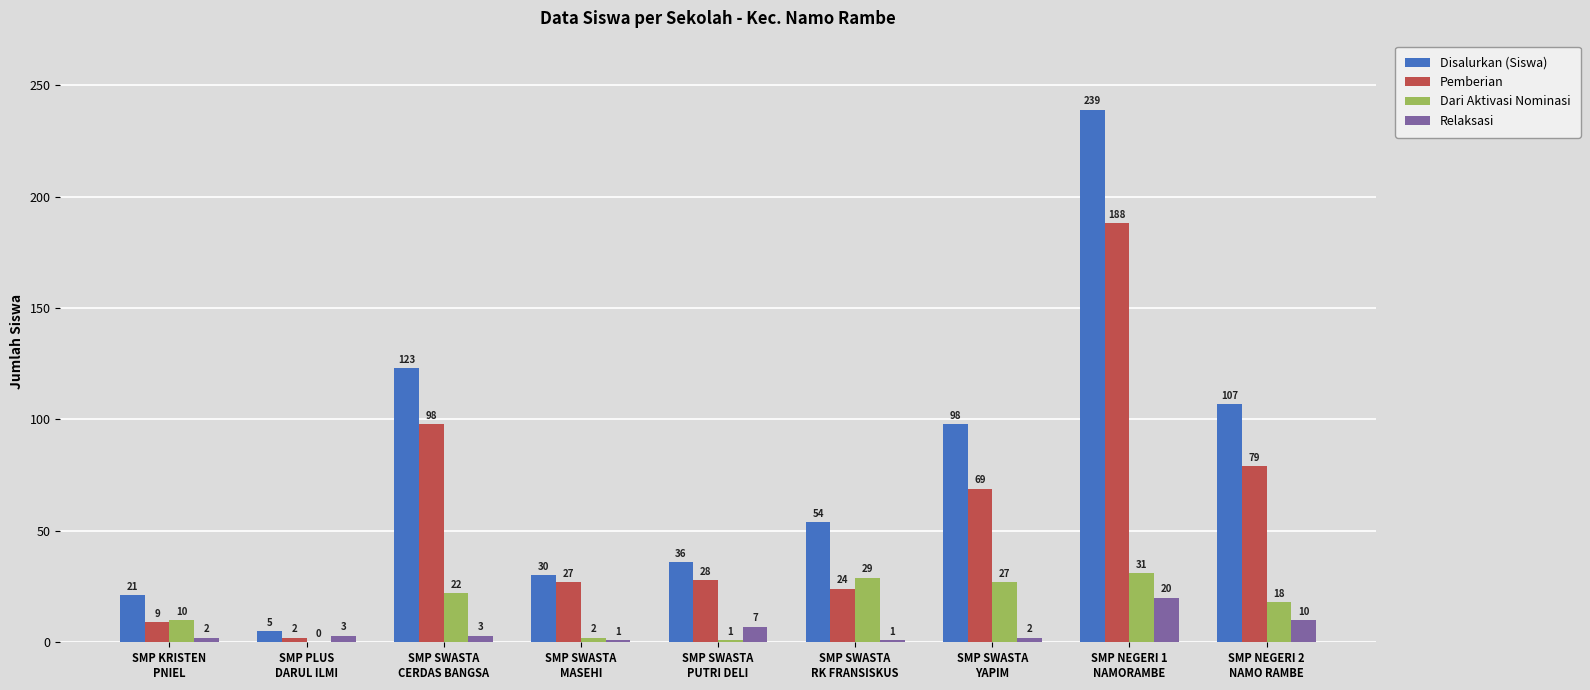

Which series changed the most between SMP KRISTEN
PNIEL and SMP PLUS
DARUL ILMI?

Disalurkan (Siswa)